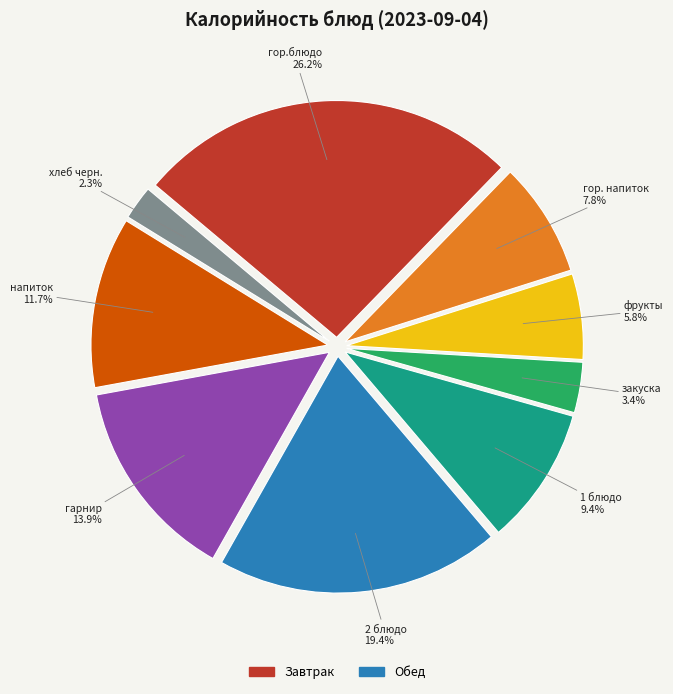

Is there a majority slice in this chart?

No